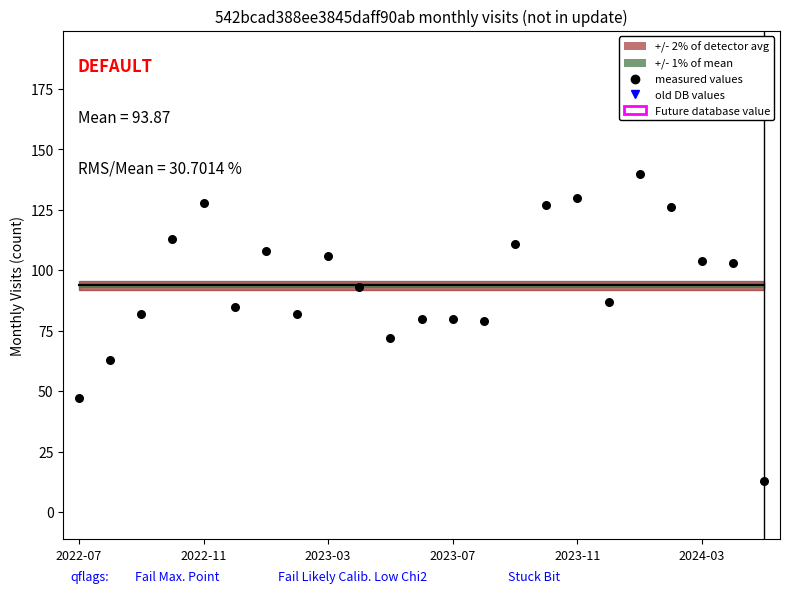

Which has a higher value, 2023-02 or 2024-02?

2024-02